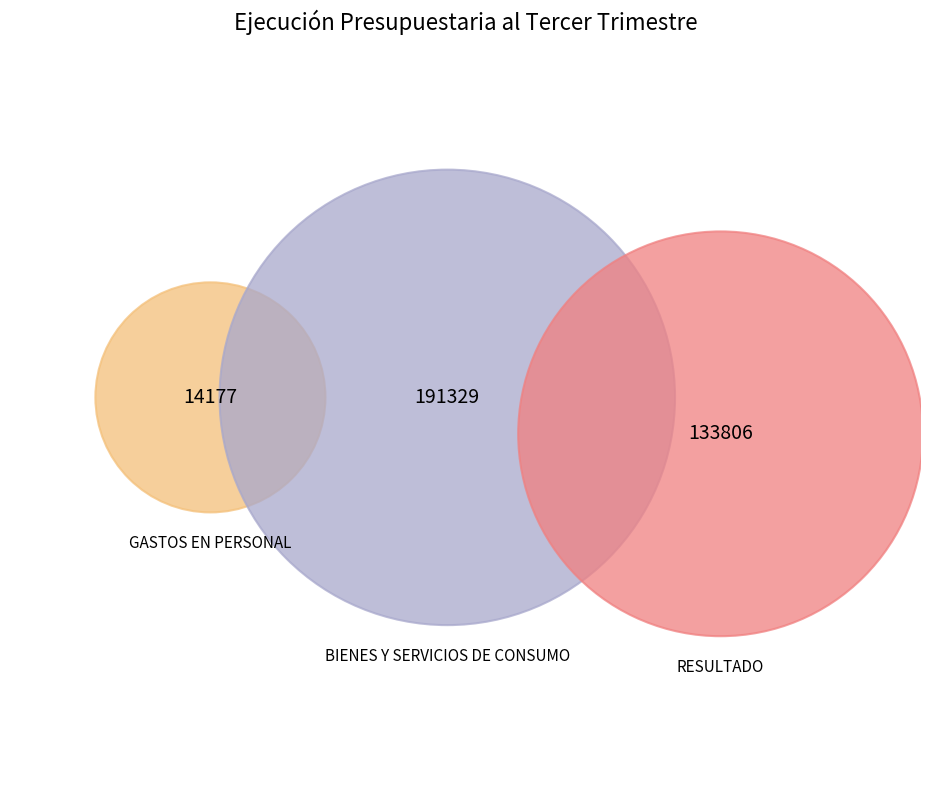

Does BIENES Y SERVICIOS DE CONSUMO account for over 50% of the chart?

Yes